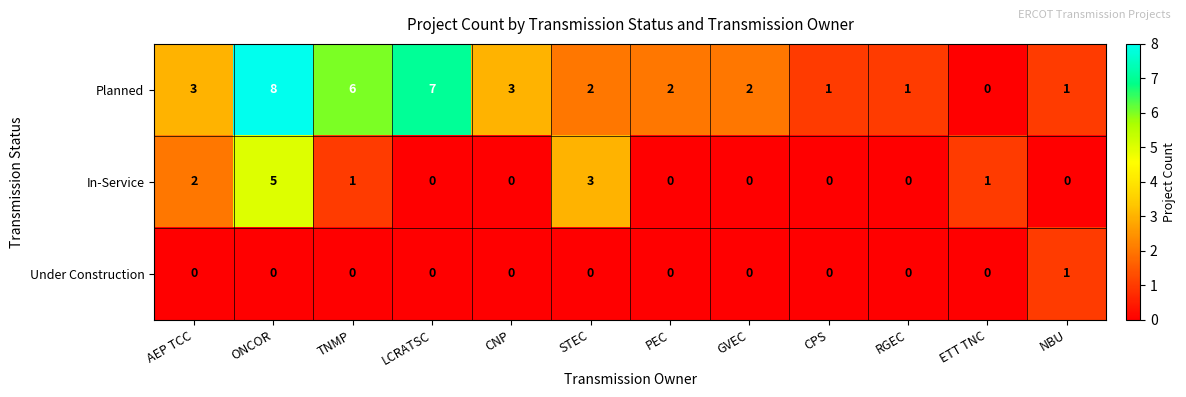

Is it true that In-Service equals 8 at ONCOR?

False